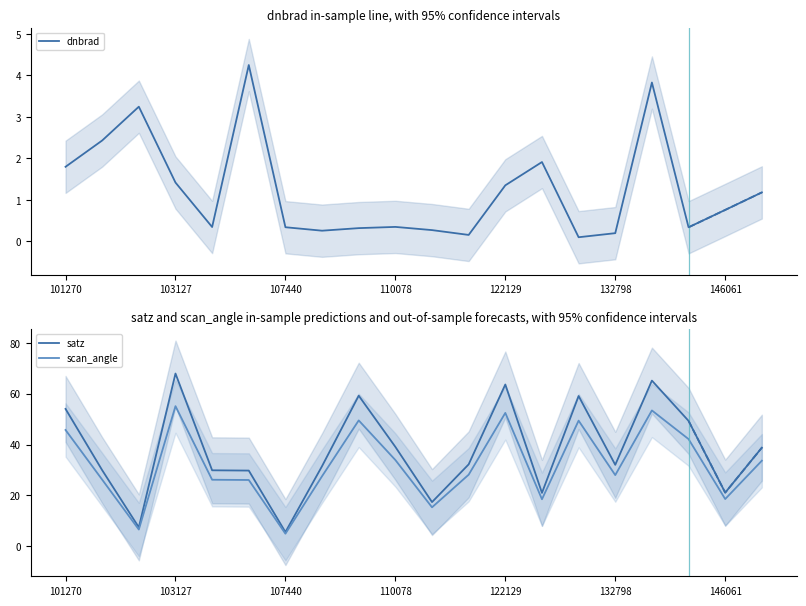

Reading left to right, what are all the values shown in this chart?

dnbrad: 1.8	2.4	3.2	1.4	0.3	4.2	0.3	0.3	0.3	0.4	0.3	0.2	1.4	1.9	0.1	0.2	3.8	0.3	0.8	1.2
satz: 54.0	29.9	7.5	68.0	29.9	29.8	5.6	31.6	59.3	39.1	17.4	32.2	63.7	21.0	59.1	32.1	65.2	49.3	21.1	38.8
scan_angle: 45.8	26.2	6.6	55.1	26.2	26.1	4.9	27.6	49.5	33.9	15.3	28.2	52.5	18.5	49.4	28.0	53.5	42.2	18.6	33.7